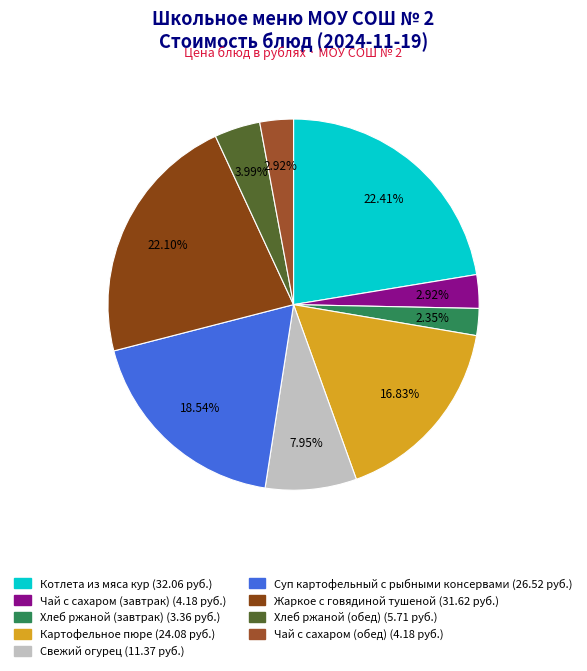

What percentage is the Картофельное пюре slice, to the nearest percent?

17%